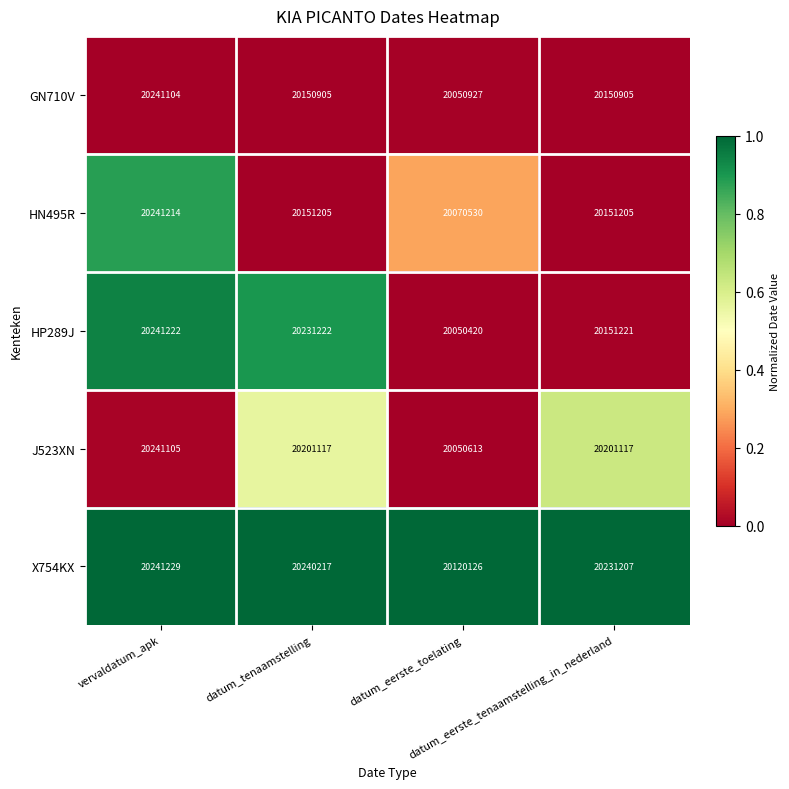

What is the average value of the GN710V series?

20148460